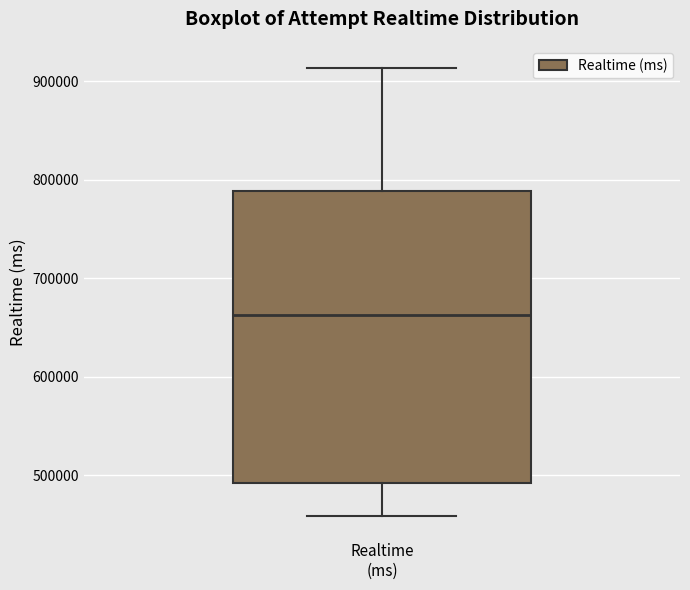

Where does the upper whisker of the box for Realtime (ms) end on the y-axis? The values are not printed on the chart, so give them approximately, as read against the axis.

910000